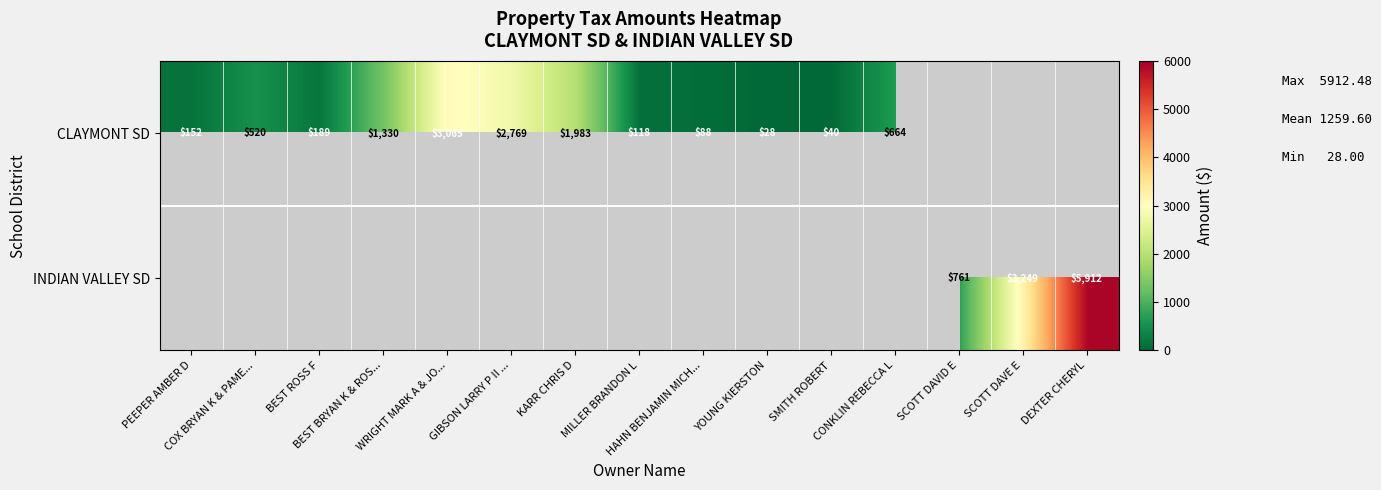

Which category has the highest value across all series?

DEXTER CHERYL